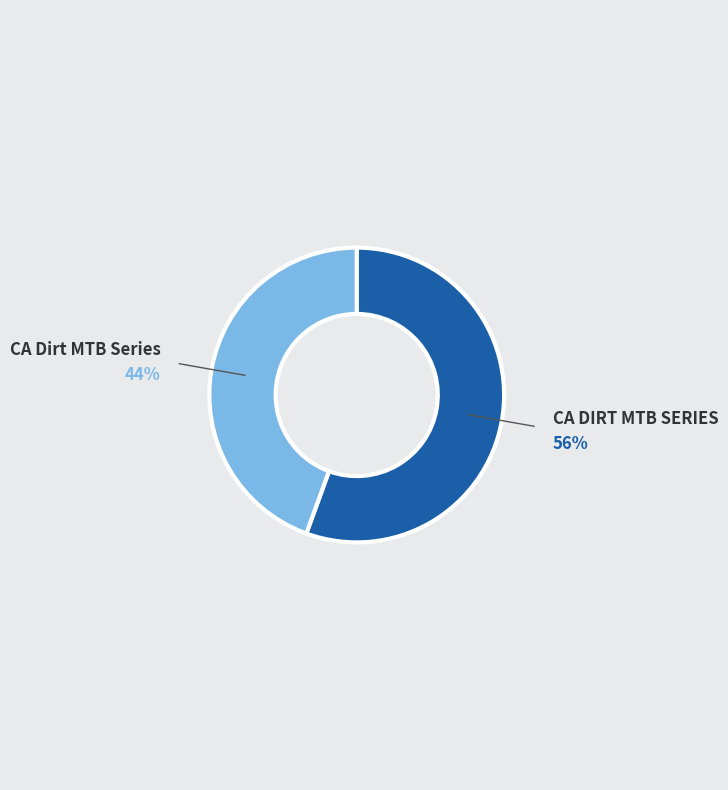

Does any single category account for the majority?

Yes